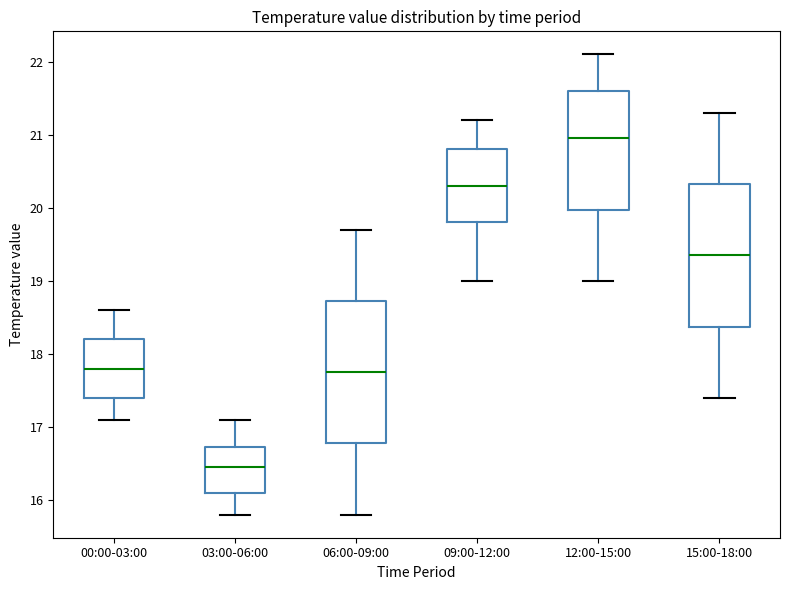

Which box has the lowest median line?

03:00-06:00